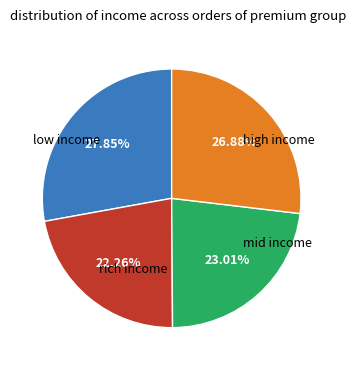

Does any single category account for the majority?

No